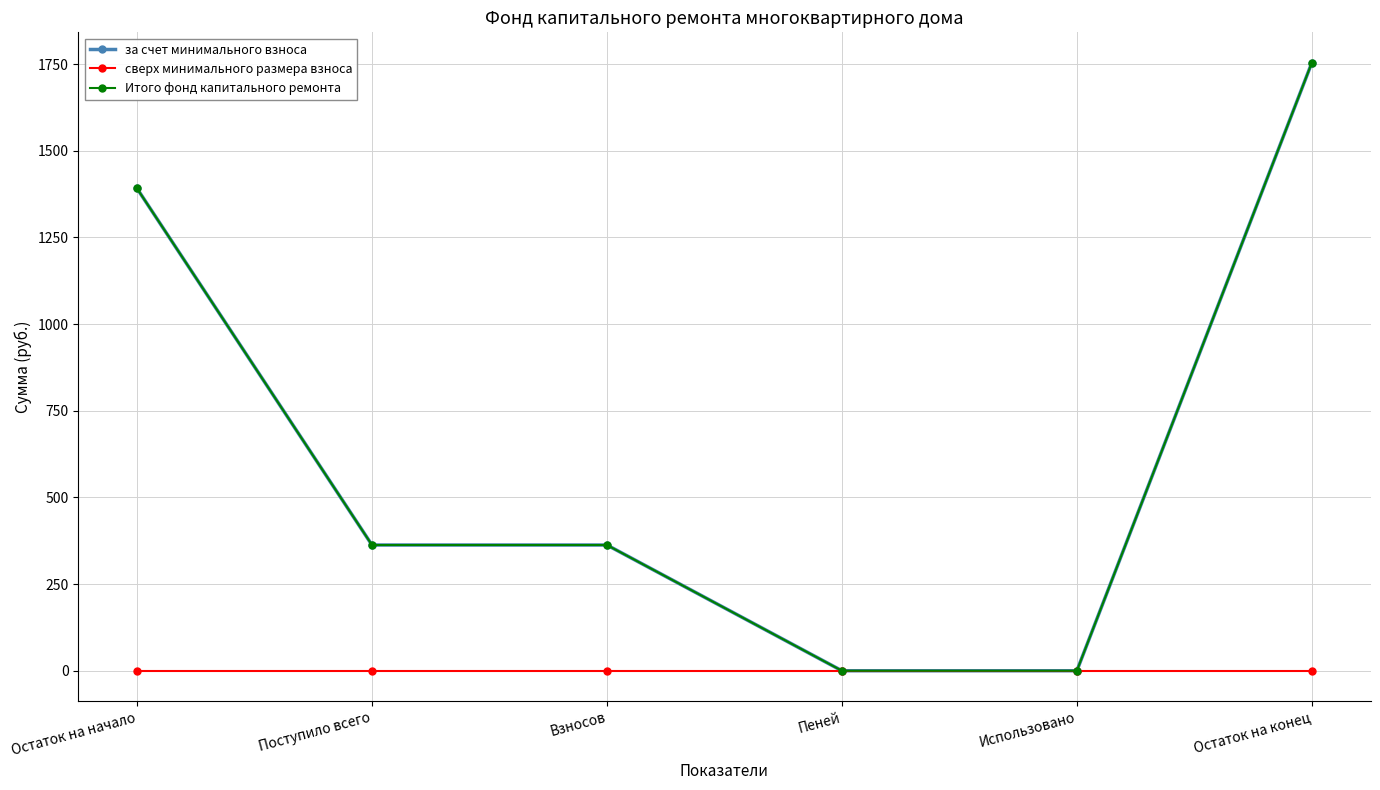

True or false: сверх минимального размера взноса has a value of 0.0 at Пеней.

True